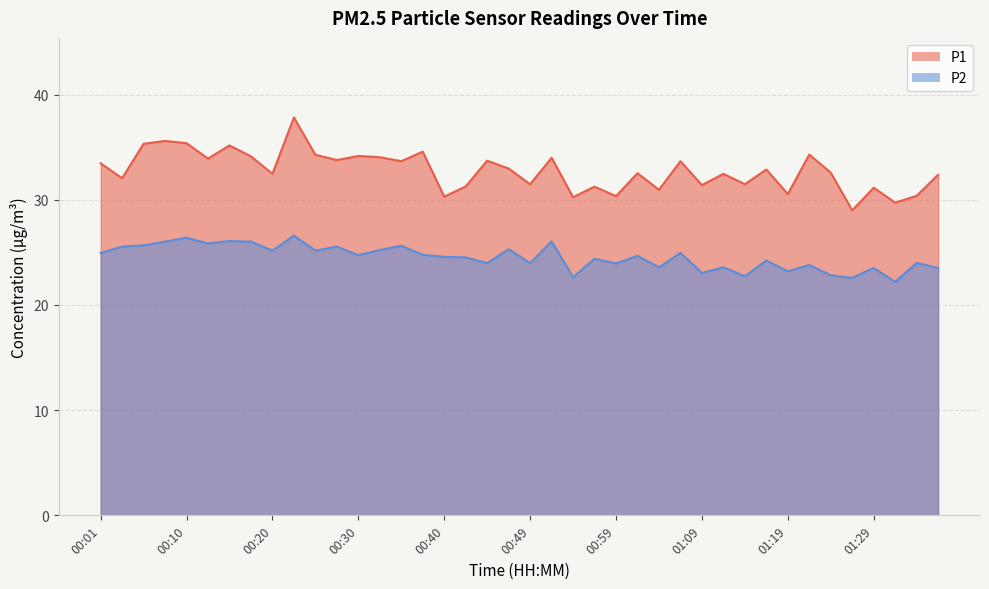

What is the label of the 32nd point from the left?

01:17